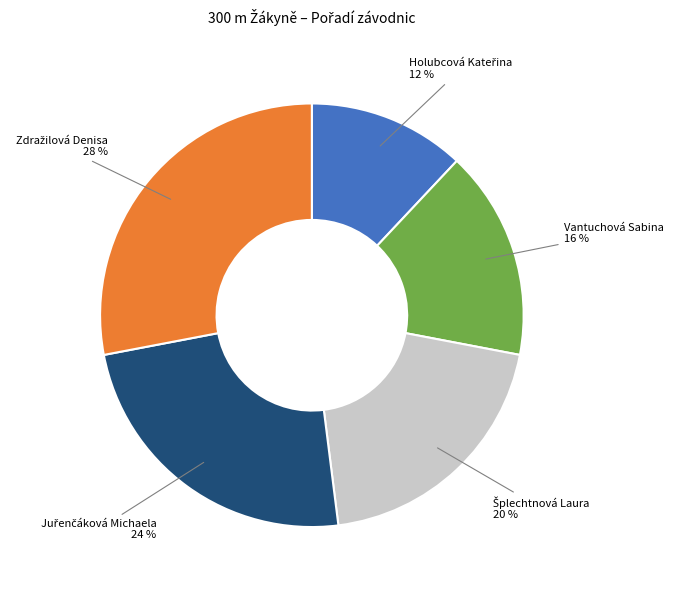

Does any single category account for the majority?

No